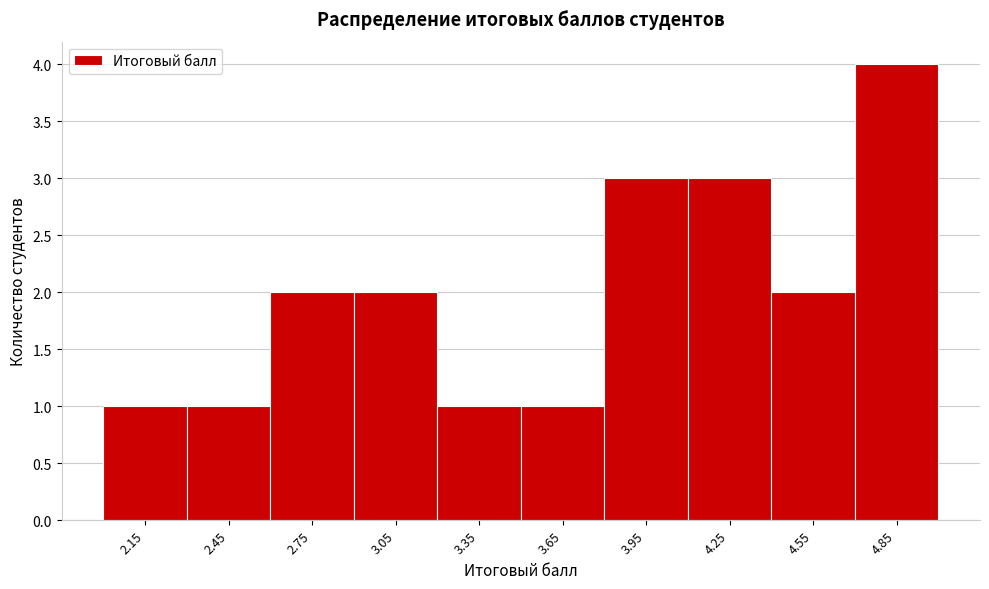

Reading left to right, transcribe this chart: for each bar, give the range it covers on the x-axis and its height. The values are not printed on the chart, so give them approximately, as read against the axis.

2.0 to 2.3: 1
2.3 to 2.6: 1
2.6 to 2.9: 2
2.9 to 3.2: 2
3.2 to 3.5: 1
3.5 to 3.8: 1
3.8 to 4.1: 3
4.1 to 4.4: 3
4.4 to 4.7: 2
4.7 to 5.0: 4